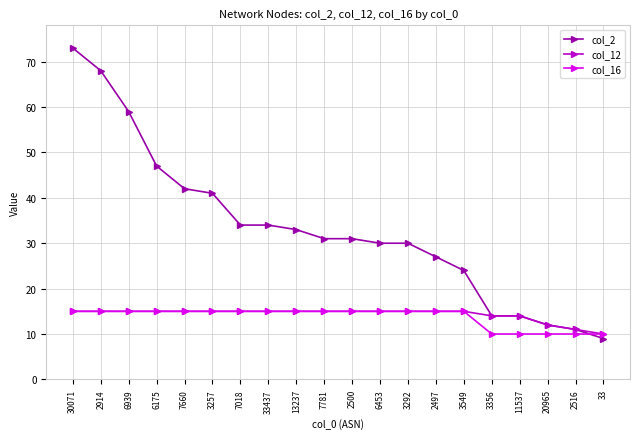

Count the col_16 values in the range 15 to 16.

15